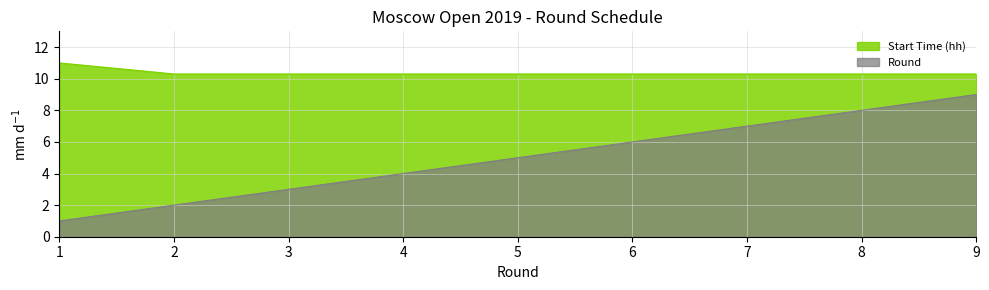

Count the number of categories in the chart.

9